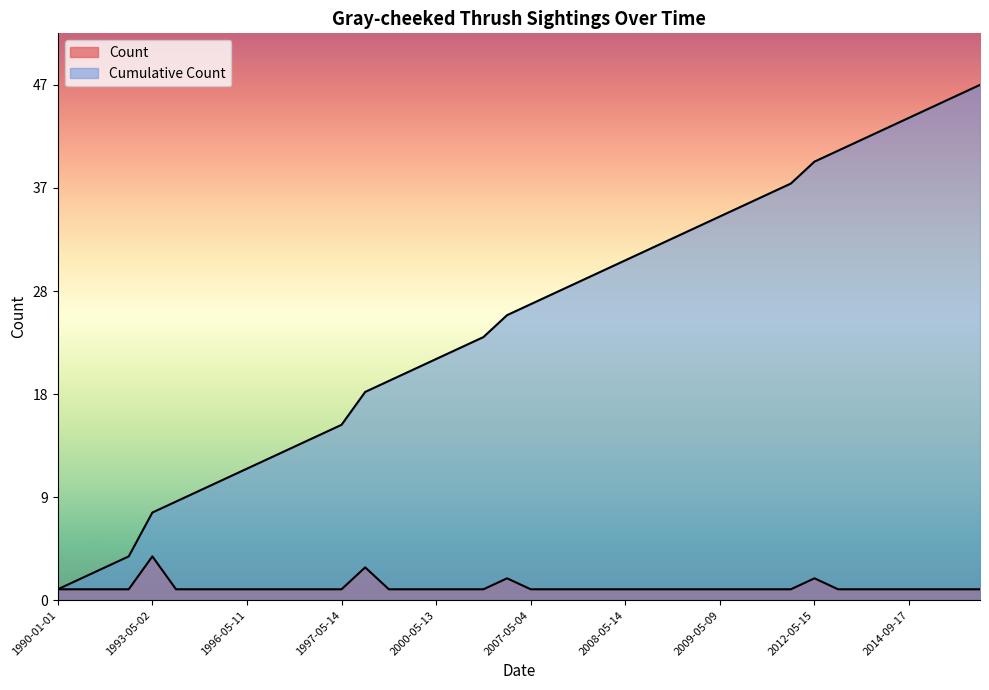

Rank the series at 2009-05-10 from highest to lowest value.

Cumulative Count, Count